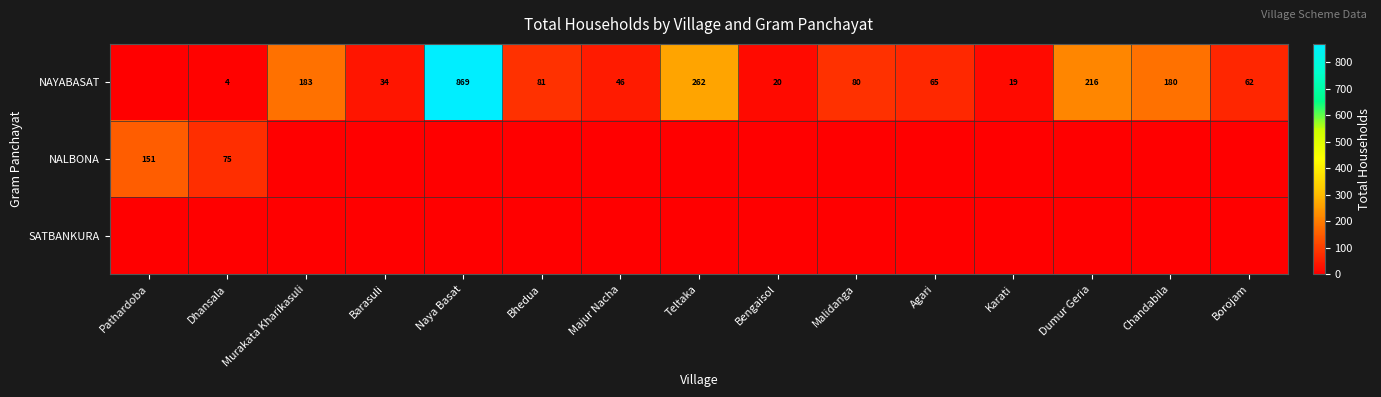

True or false: NAYABASAT has a value of 81 at Bhedua.

True